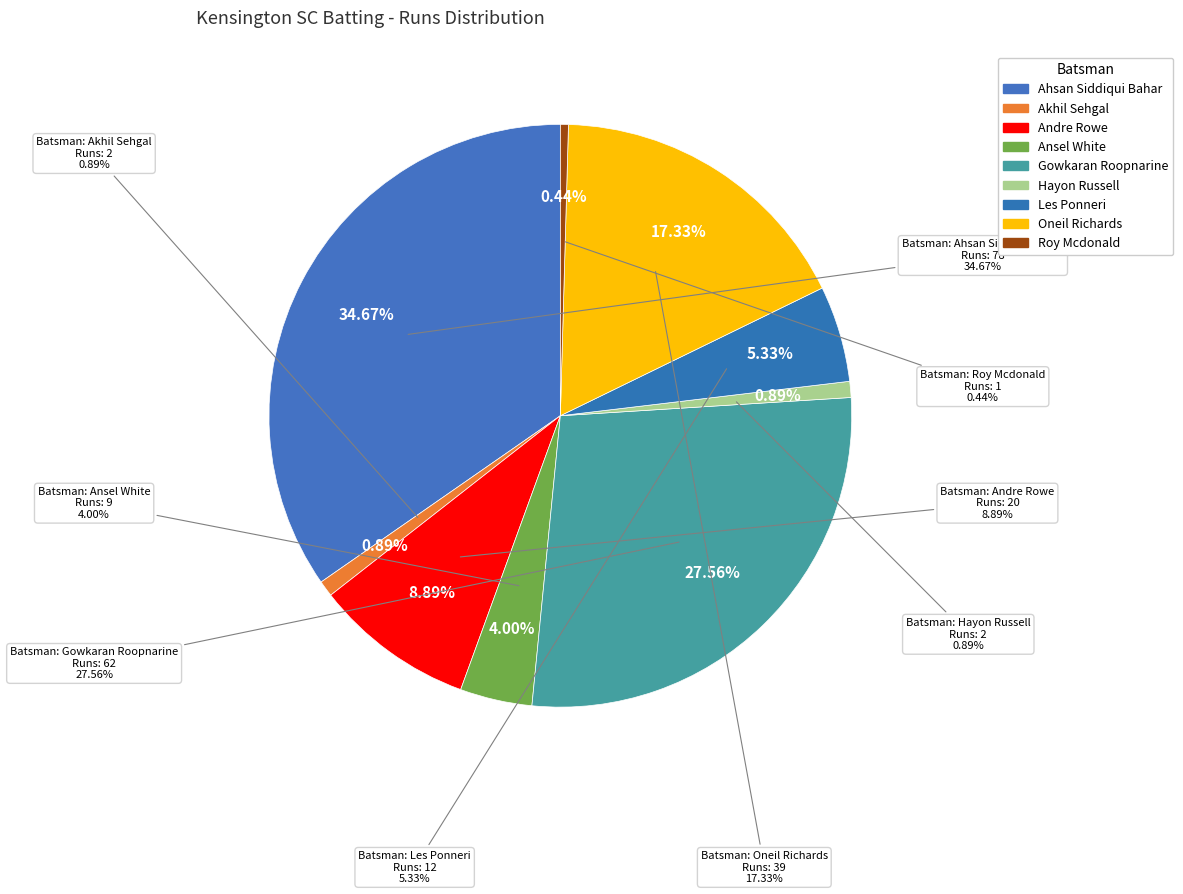

True or false: Ahsan Siddiqui Bahar accounts for 29% of the total.

False